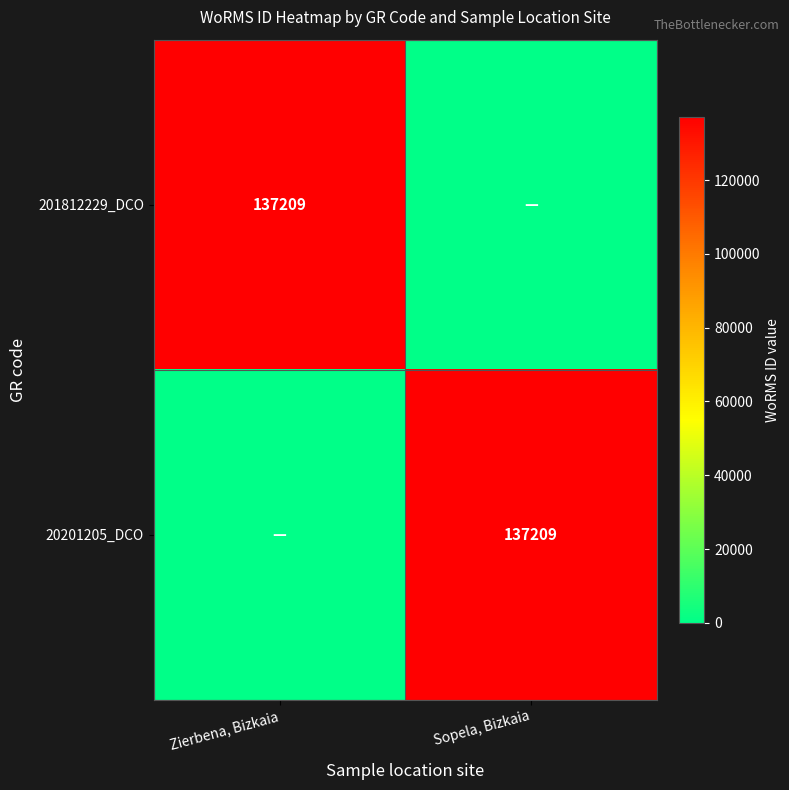

The 201812229_DCO series shows 193806 at Zierbena, Bizkaia. True or false?

False